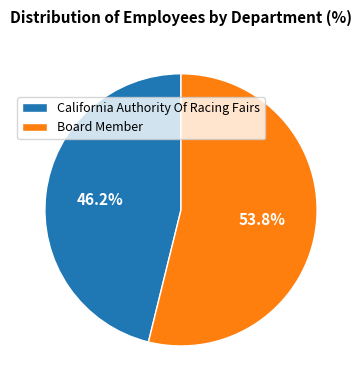

To the nearest percent, what percentage of the pie is California Authority Of Racing Fairs?

46%